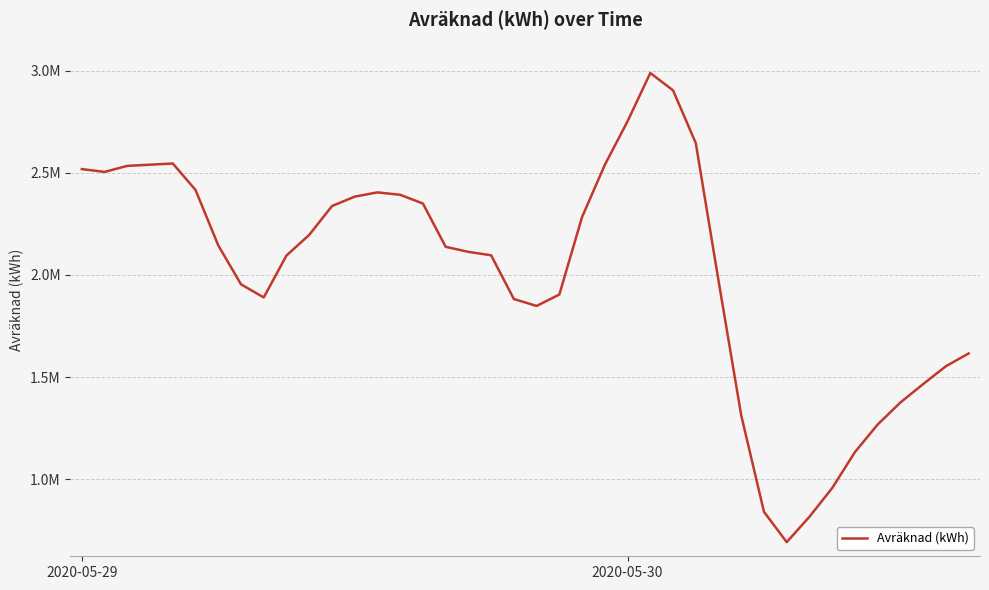

How many points are lower than both their immediate neighbors (excluding endpoints)?

4